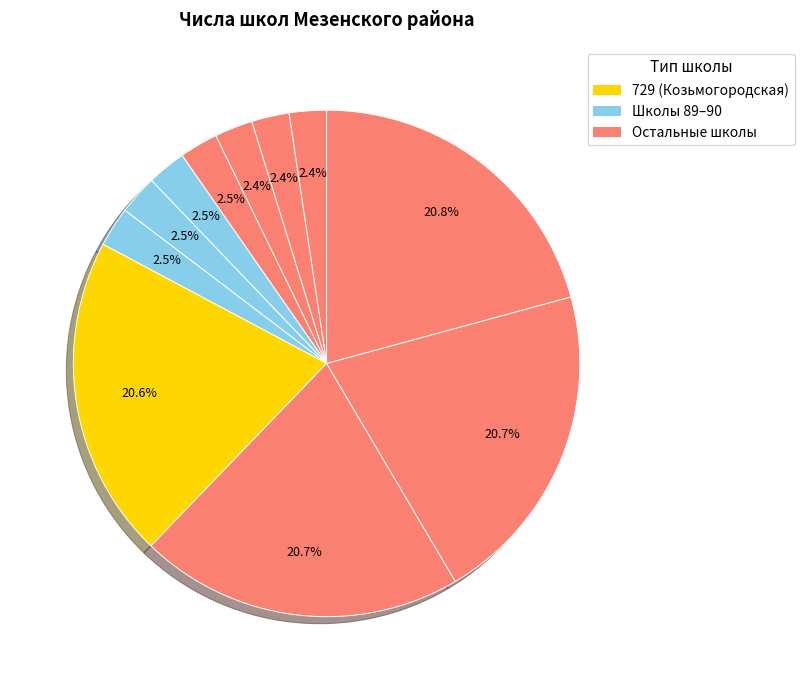

Count the number of slices in the pie.

11